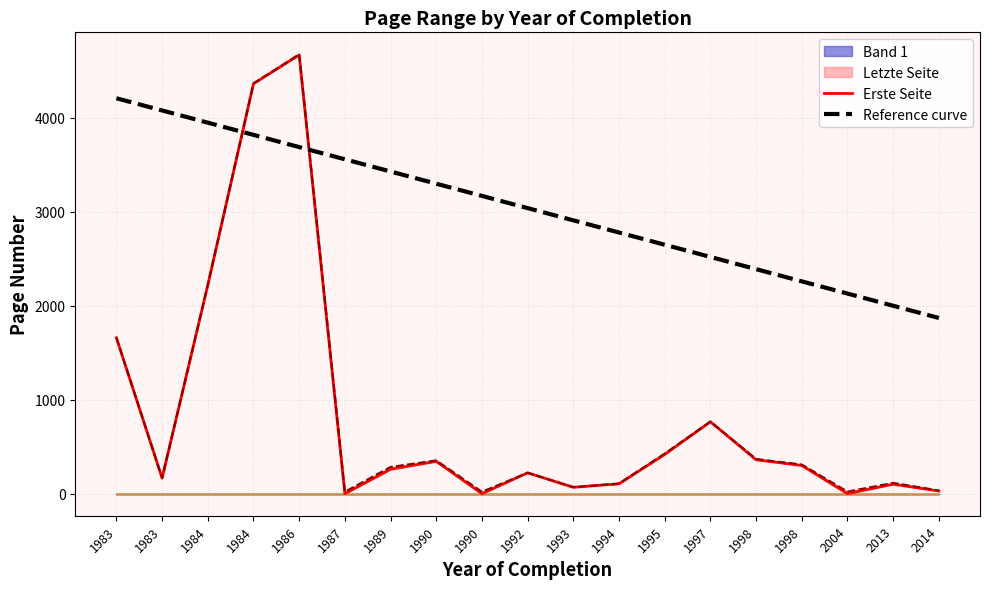

The Reference curve series shows 4533.4 at 1997. True or false?

False